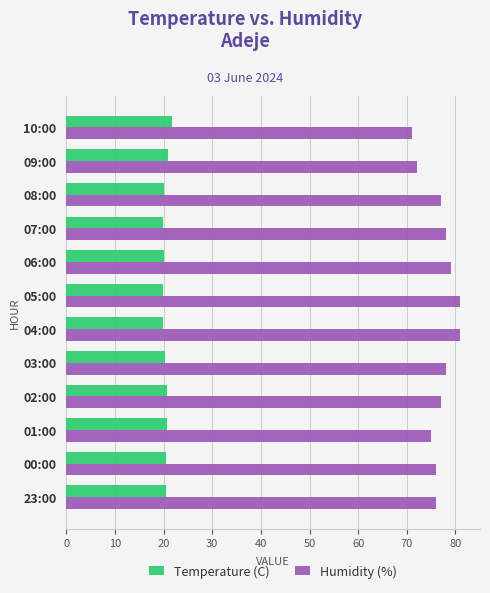

What are all the series names shown in the legend?

Temperature (C), Humidity (%)